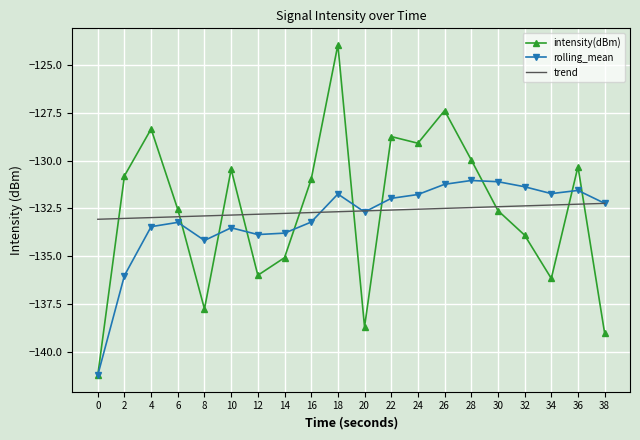

What is the minimum value shown in the chart?

-141.2